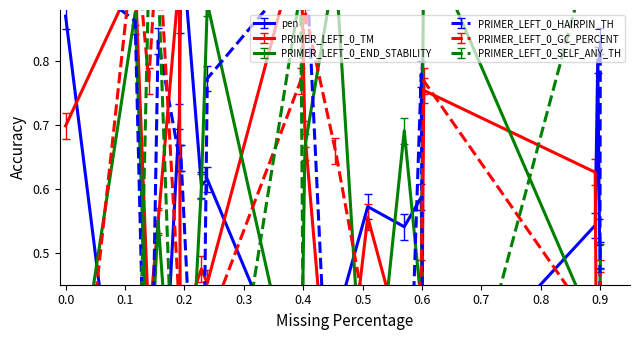

Reading left to right, what are all the values shown in this chart?

pen: 0.9	-0.0	0.1	0.1	0.7	0.8	1.0	0.6	0.6	0.2	0.1	0.4	0.6	0.5	0.6	0.2	0.5	0.8	0.5	0.5
PRIMER_LEFT_0_TM: 0.7	0.9	0.4	0.5	0.9	0.4	0.4	0.5	0.5	1.0	0.7	0.1	0.6	0.3	0.2	0.8	0.6	0.0	0.1	0.4
PRIMER_LEFT_0_END_STABILITY: 0.2	0.9	0.3	0.6	0.1	0.0	0.0	0.6	0.9	0.2	0.7	1.0	0.1	0.7	0.4	1.0	0.4	0.0	0.4	0.5
PRIMER_LEFT_0_HAIRPIN_TH: 0.9	0.9	0.0	0.8	0.6	0.6	0.6	0.0	0.8	0.9	1.0	0.0	0.0	0.0	0.8	0.0	0.0	0.0	0.0	0.8
PRIMER_LEFT_0_GC_PERCENT: 0.0	1.0	0.8	1.0	0.4	0.3	0.2	0.4	0.4	0.8	0.9	0.7	0.4	0.3	0.5	0.8	0.4	0.0	0.4	0.5
PRIMER_LEFT_0_SELF_ANY_TH: 0.2	0.0	0.9	0.9	0.0	0.0	0.0	0.0	0.0	0.9	0.0	0.0	0.4	0.0	0.0	0.0	1.0	1.0	1.0	1.0